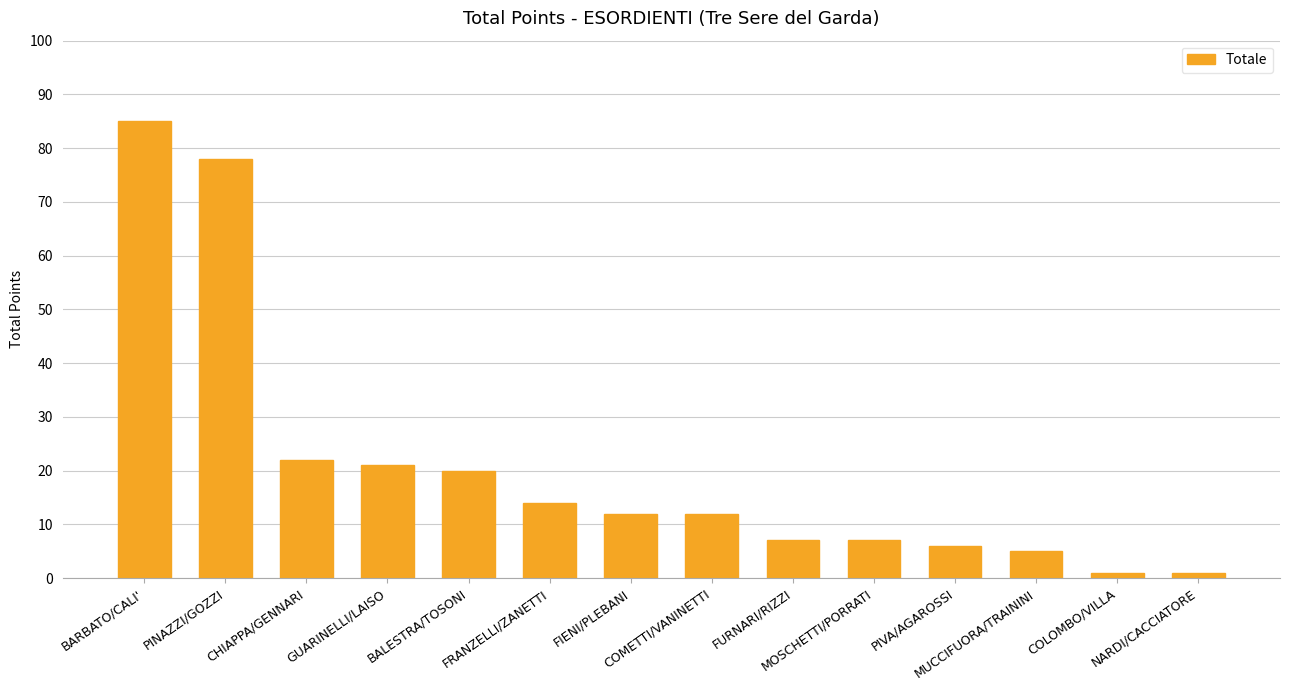

Where does the data first go above 12?

BARBATO/CALI'